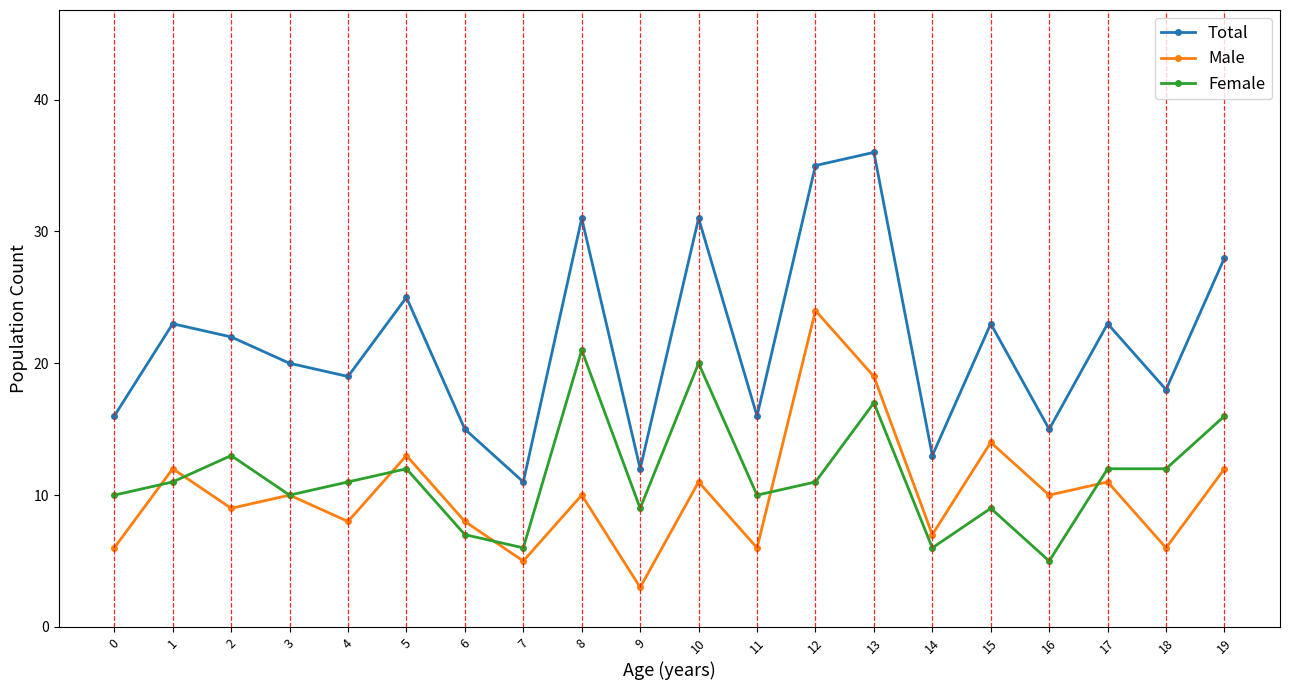

What is the difference between the Female values at 16 and 4?

6